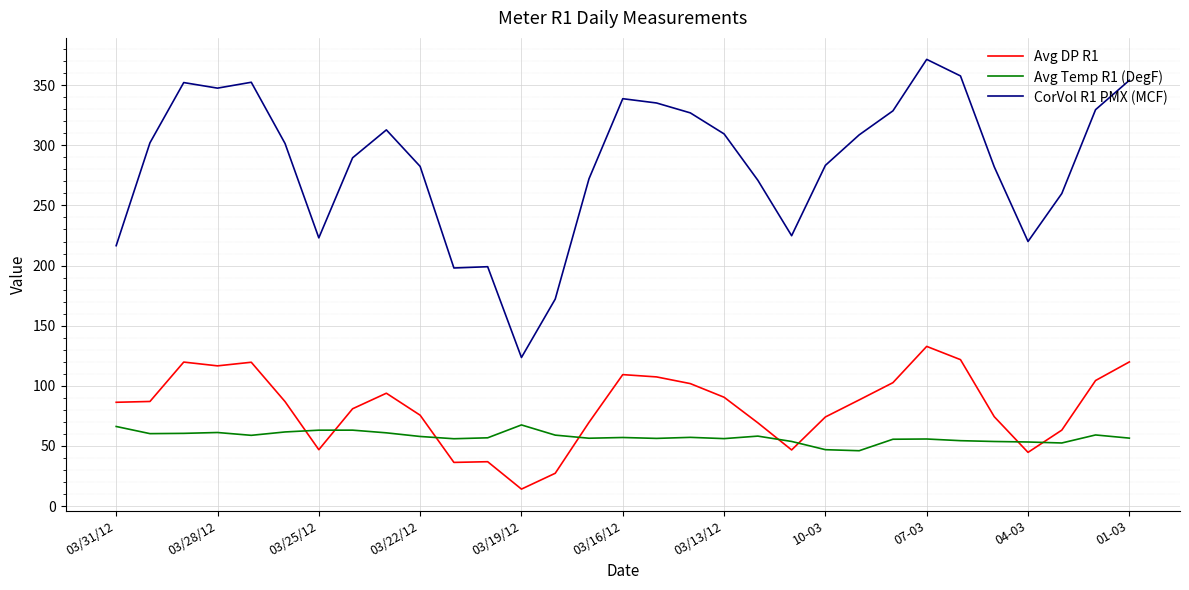

True or false: Avg DP R1 and CorVol R1 PMX (MCF) intersect in this chart.

False